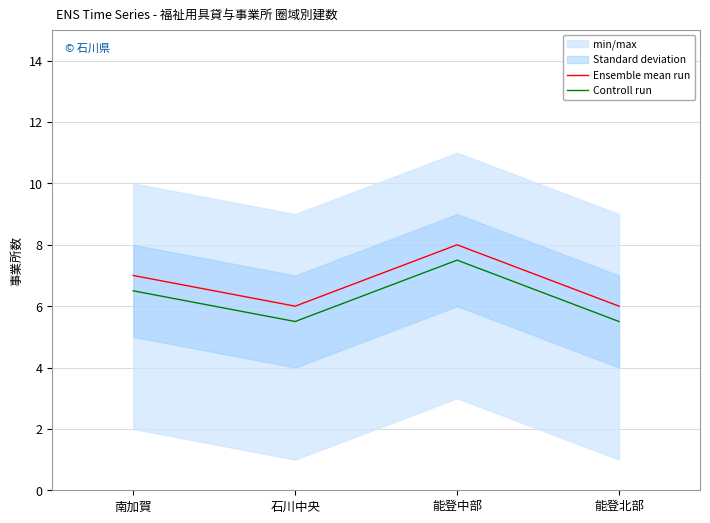

Count the Ensemble mean run values in the range 6 to 8.

4